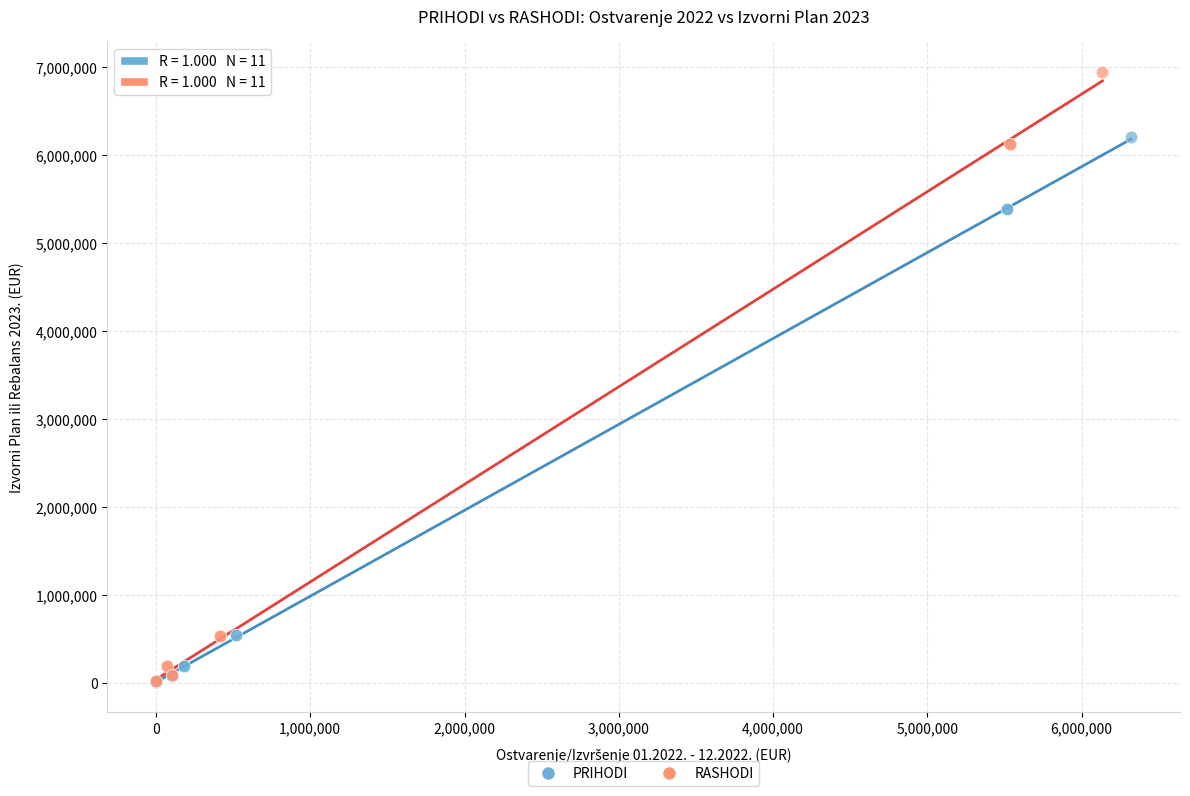

What are all the series names shown in the legend?

PRIHODI, RASHODI